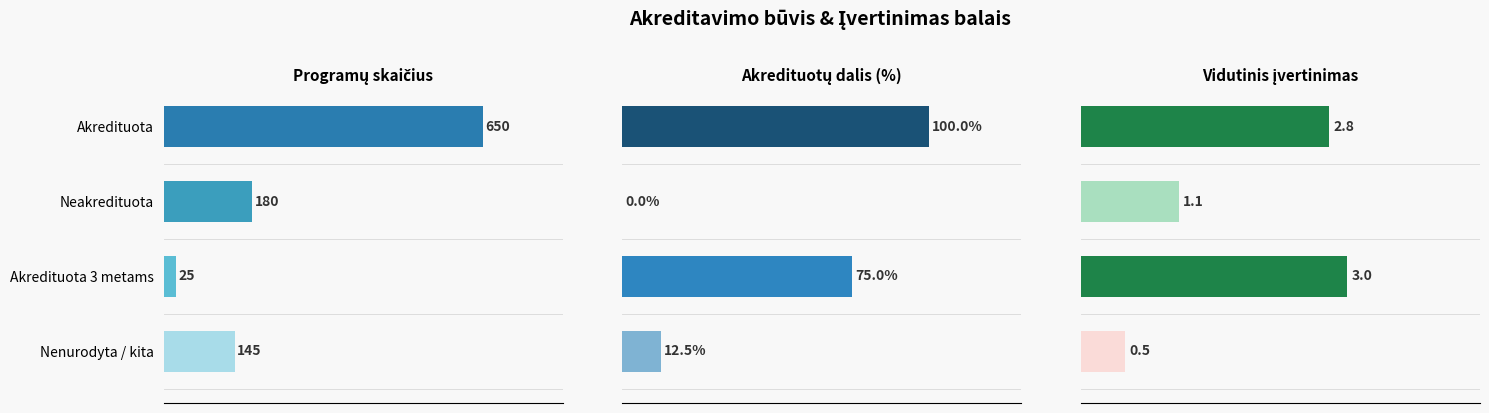

The value of Programų skaičius at Nenurodyta / kita is 252.7. True or false?

False